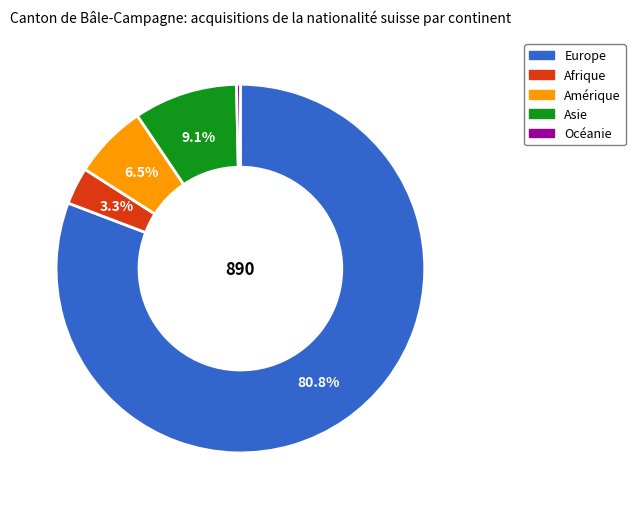

Do Europe and Afrique together represent more than half of the pie?

Yes